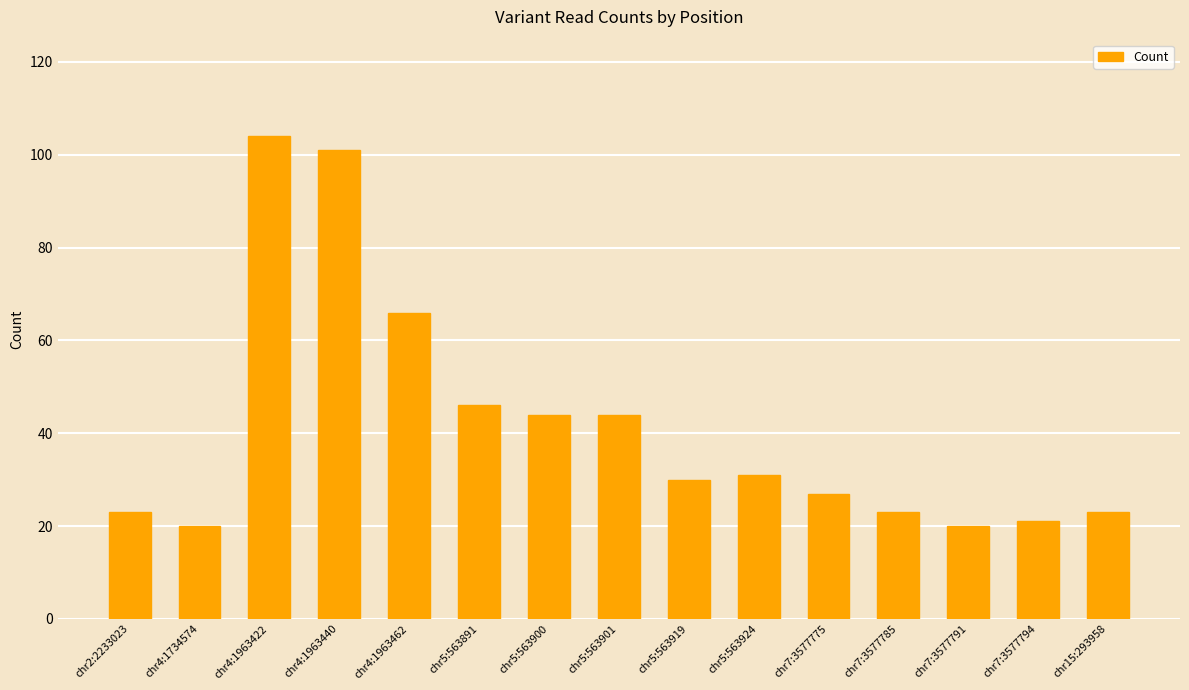

Are the bars horizontal?

No